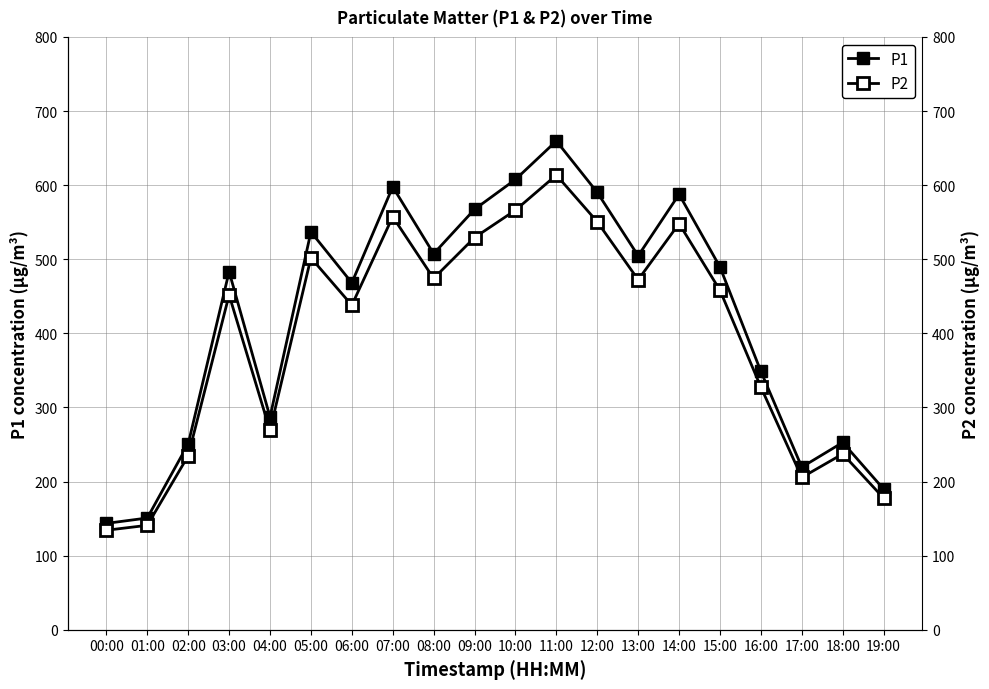

True or false: P1 and P2 cross at least once.

False